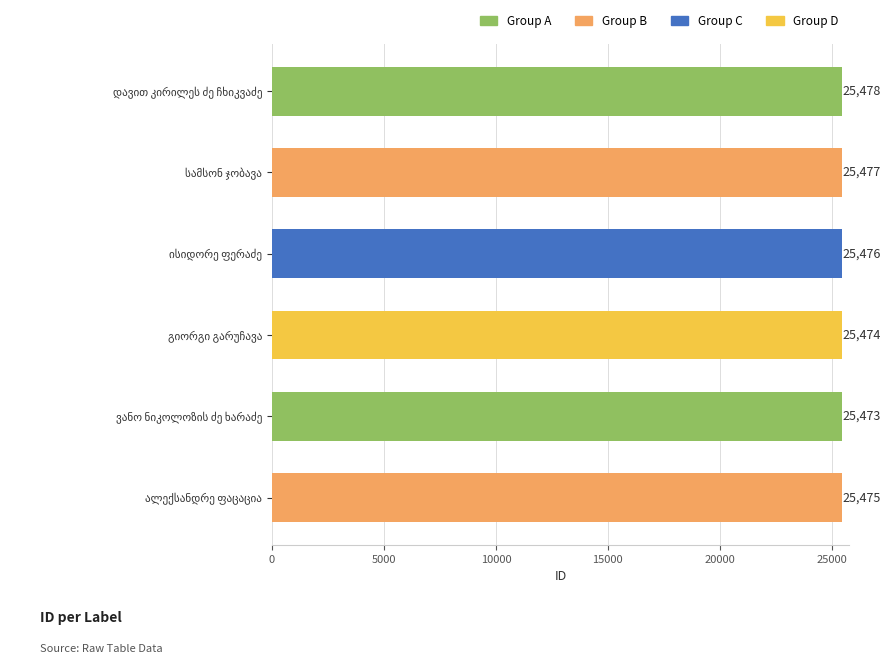

How many data points does each series have?

6